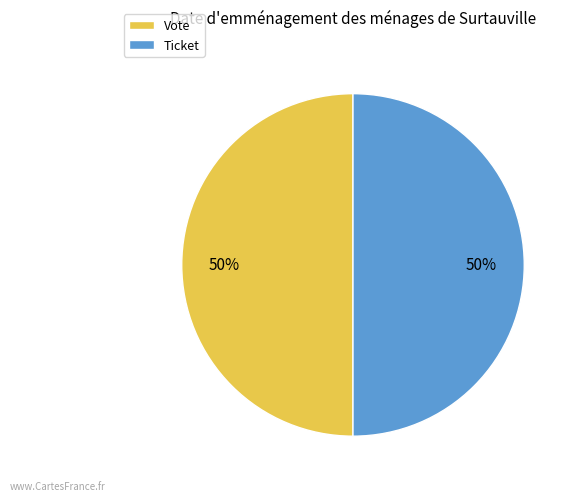

To the nearest percent, what is the average slice percentage?

50%